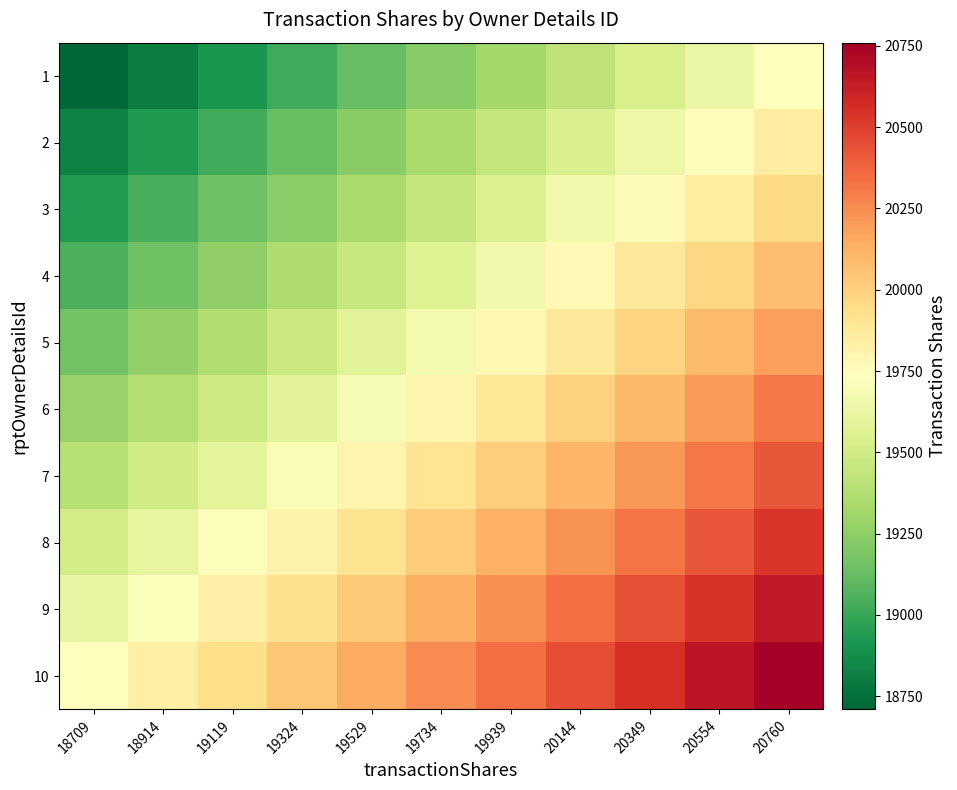

At how many categories does at least one series exceed 20405?

4